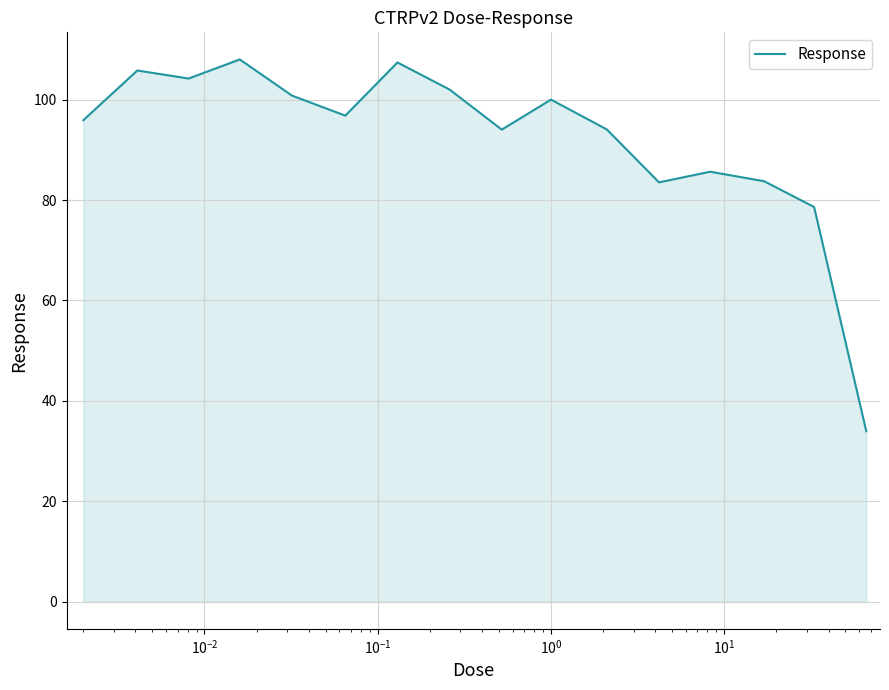

What is the greatest value displayed?

108.0